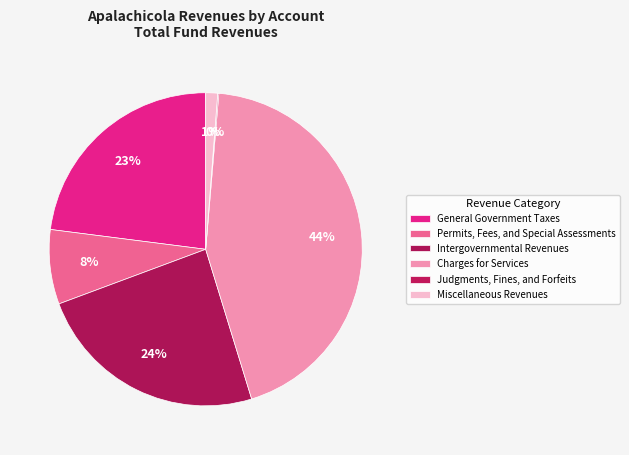

To the nearest percent, what is the difference between the Charges for Services and General Government Taxes slice percentages?

21%